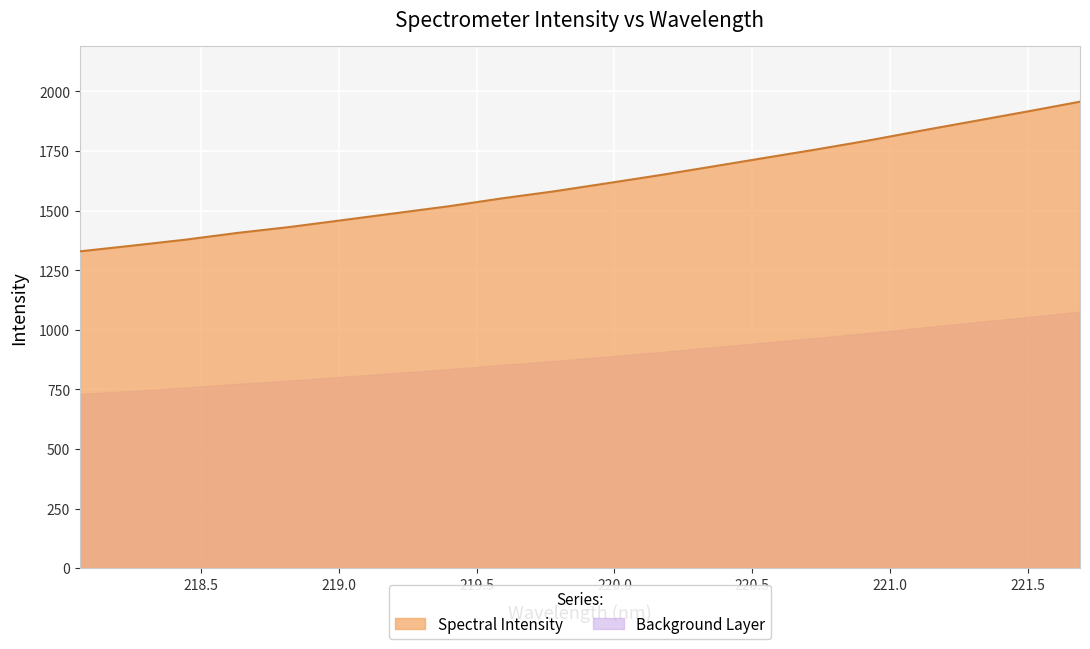

Count the number of categories in the chart.

20